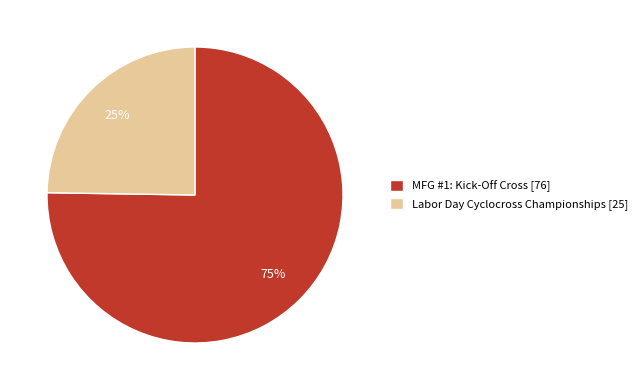

Is it true that MFG #1: Kick-Off Cross is 86% of the pie?

False